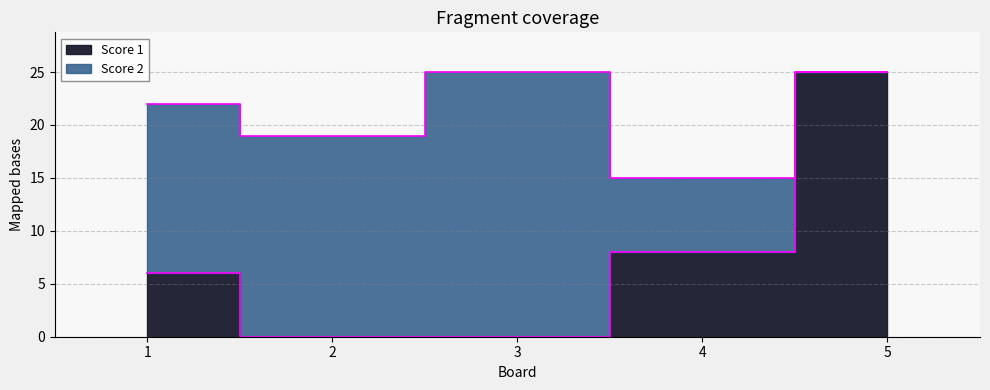

List the labels in order of value, smallest first.

2, 3, 1, 4, 5